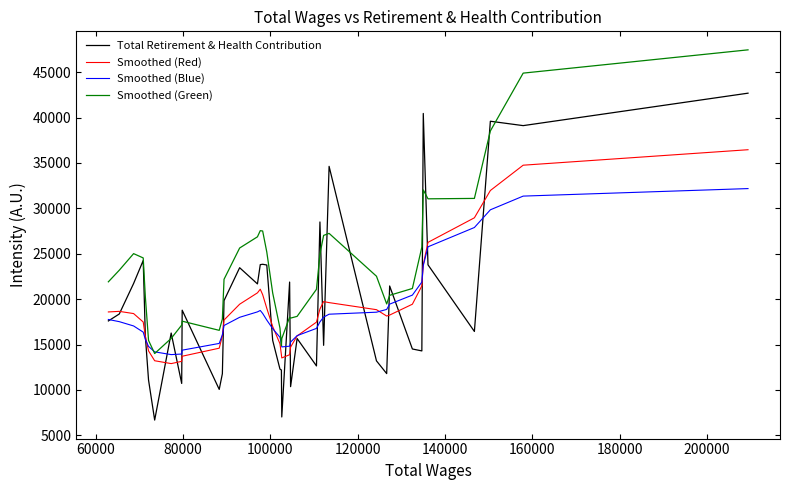

In Smoothed (Red), how many points are lower than both neighbors (excluding endpoints)?

3